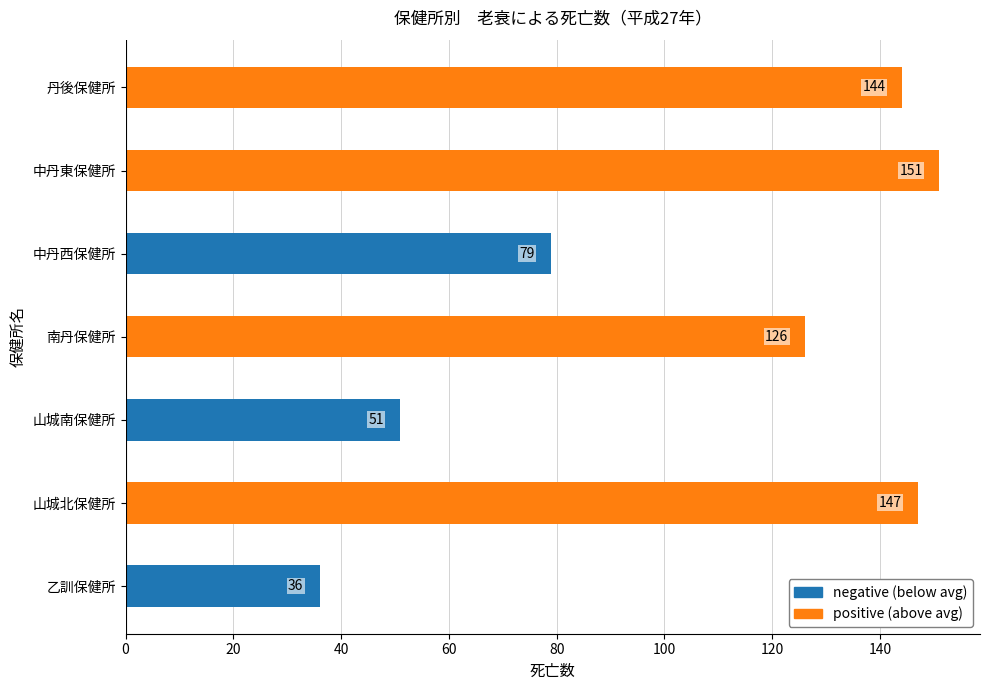

What is the difference between the values at 丹後保健所 and 中丹西保健所?

65